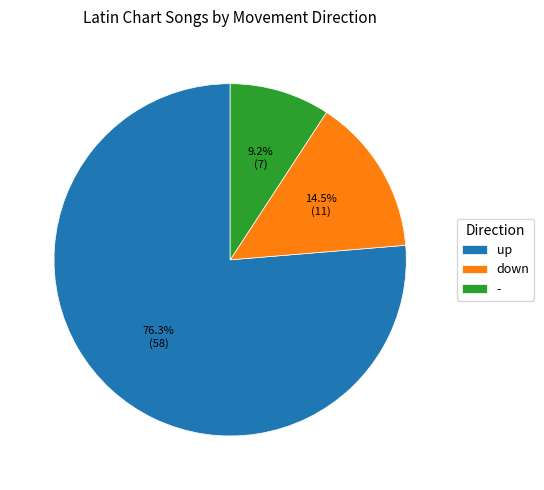

Between - and up, which is larger?

up